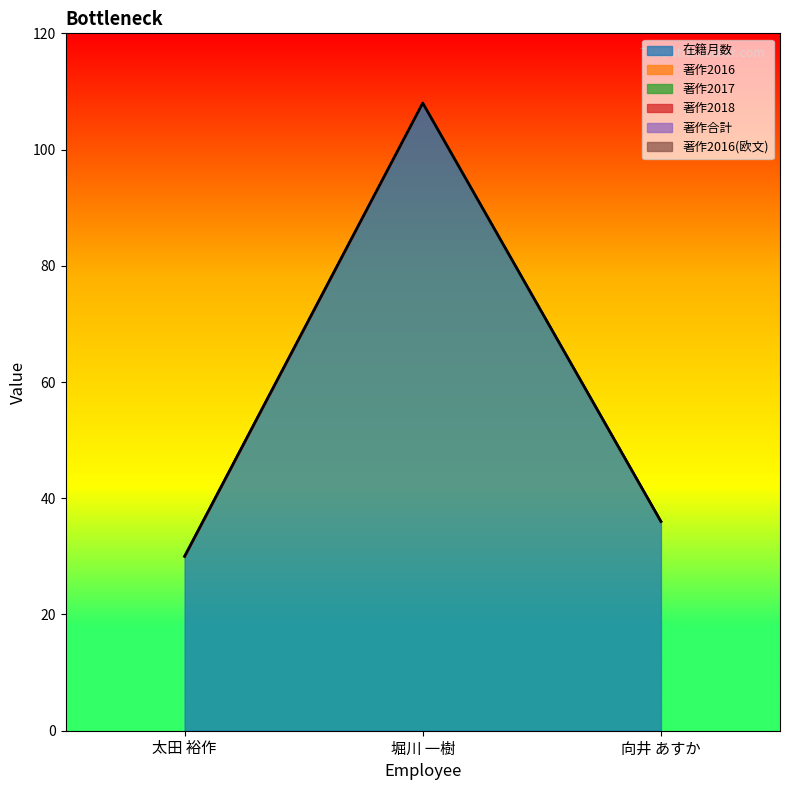

The value of 在籍月数 at 堀川 一樹 is 108. True or false?

True